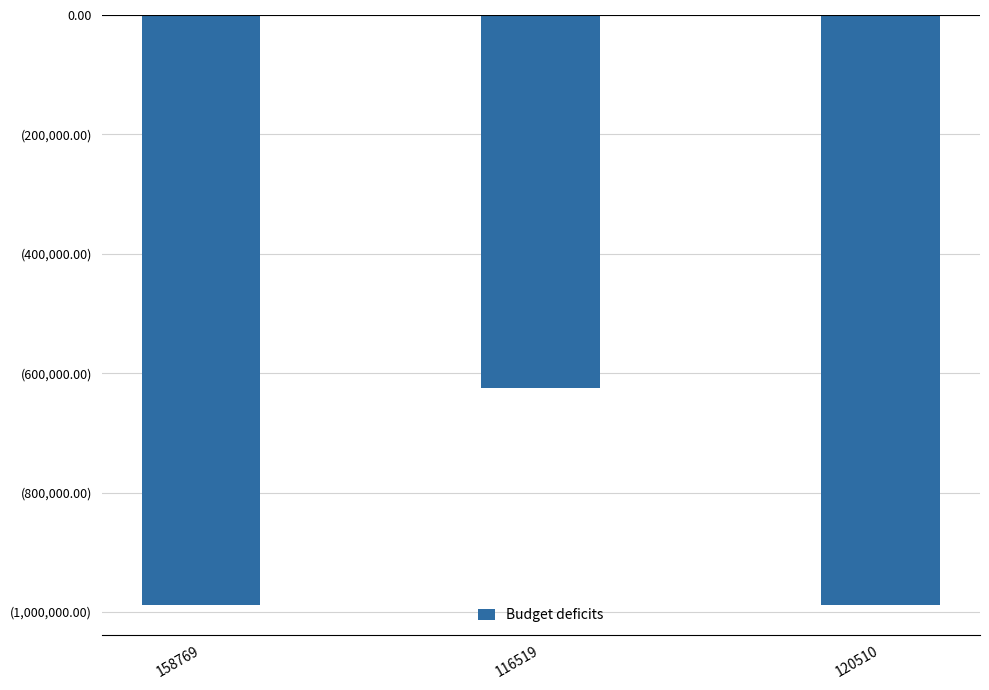

Are the bars horizontal?

No